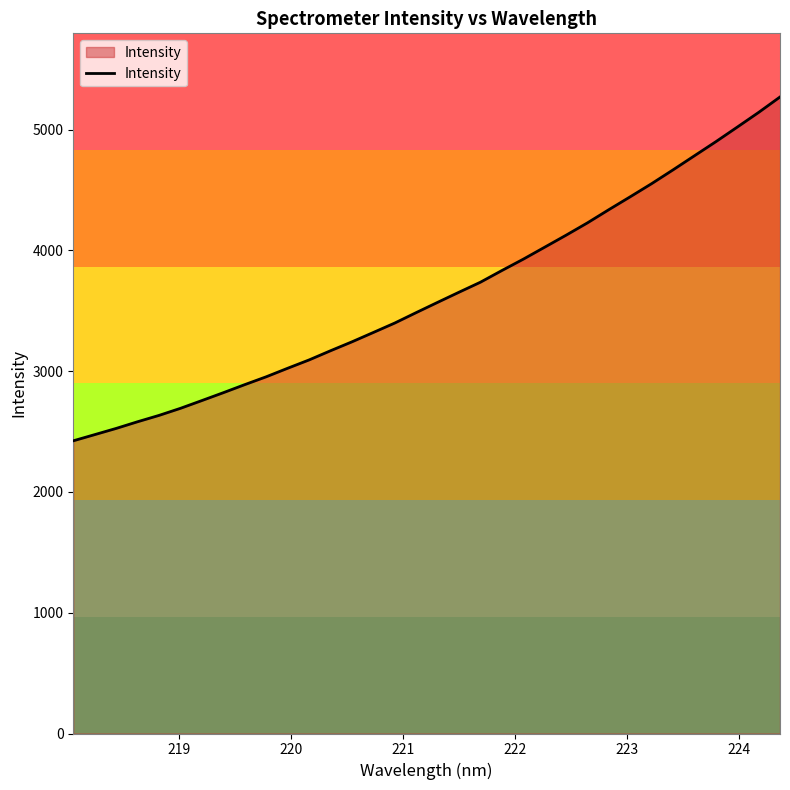

Reading left to right, list all the values displayed in this chart.

2423.4	2474.6	2526.0	2581.3	2633.8	2692.4	2756.8	2821.8	2888.6	2953.5	3024.1	3093.0	3169.0	3242.8	3320.4	3398.5	3484.8	3569.7	3653.7	3736.5	3833.1	3927.1	4026.3	4125.6	4228.0	4337.2	4444.1	4552.7	4666.8	4783.4	4899.9	5020.5	5142.3	5270.2